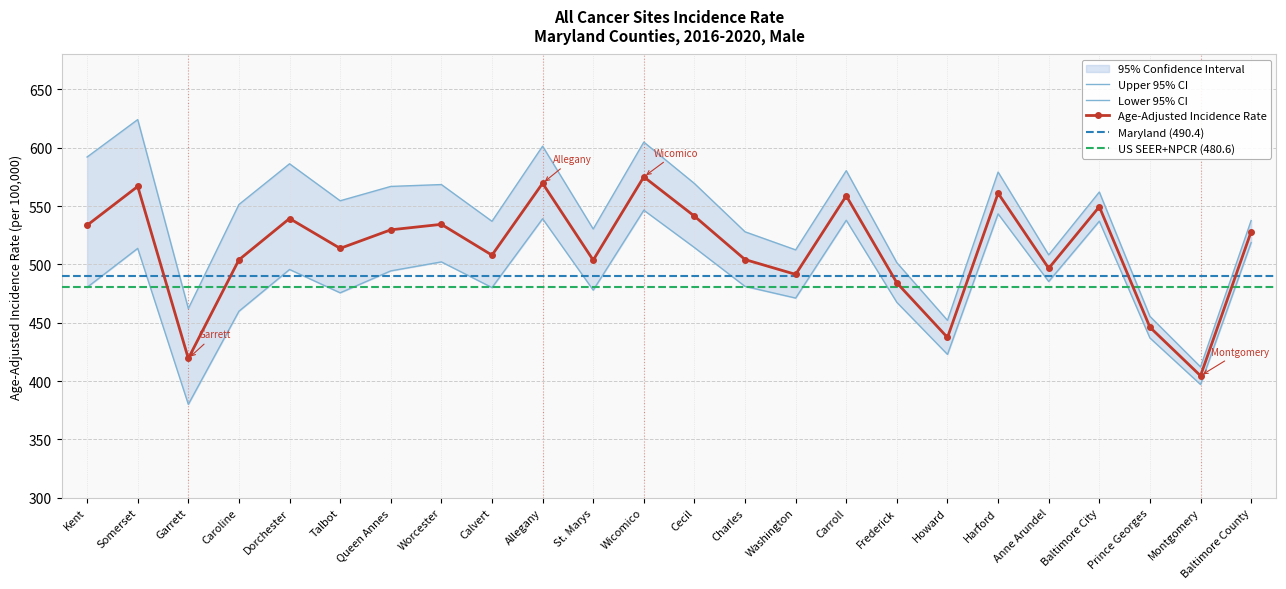

Which series has the largest total across all categories?

Upper 95% CI